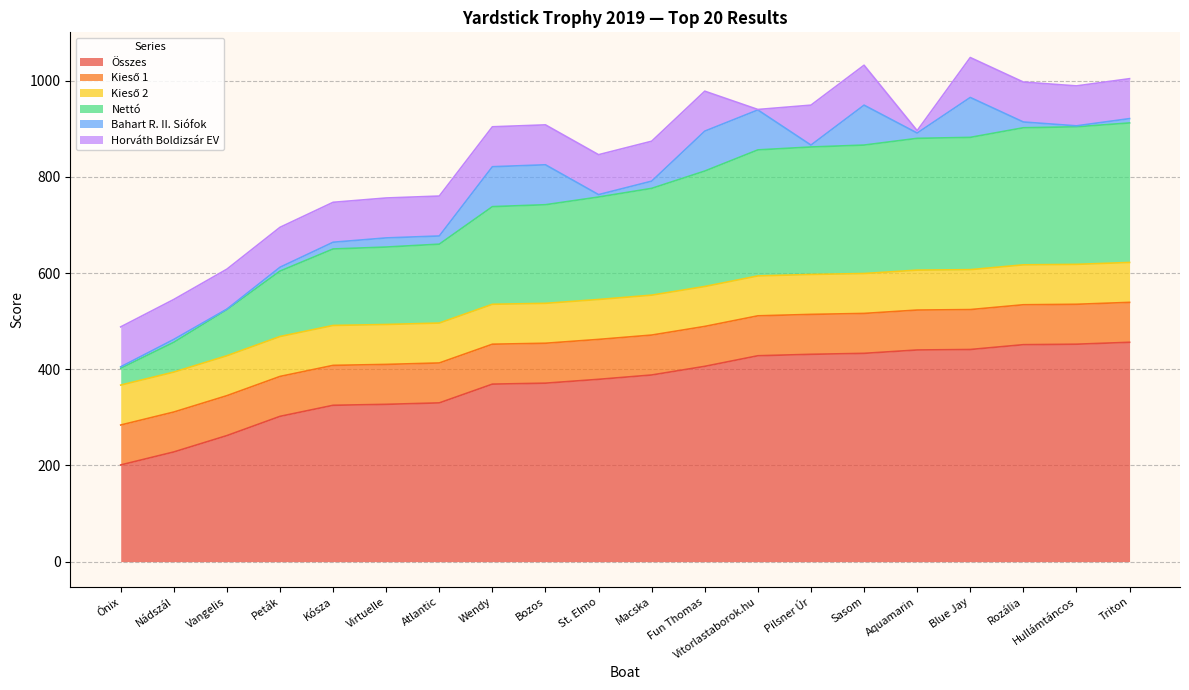

At Peták, list the series in order from largest to smallest.

Összes, Nettó, Kieső 1, Kieső 2, Horváth Boldizsár EV, Bahart R. II. Siófok